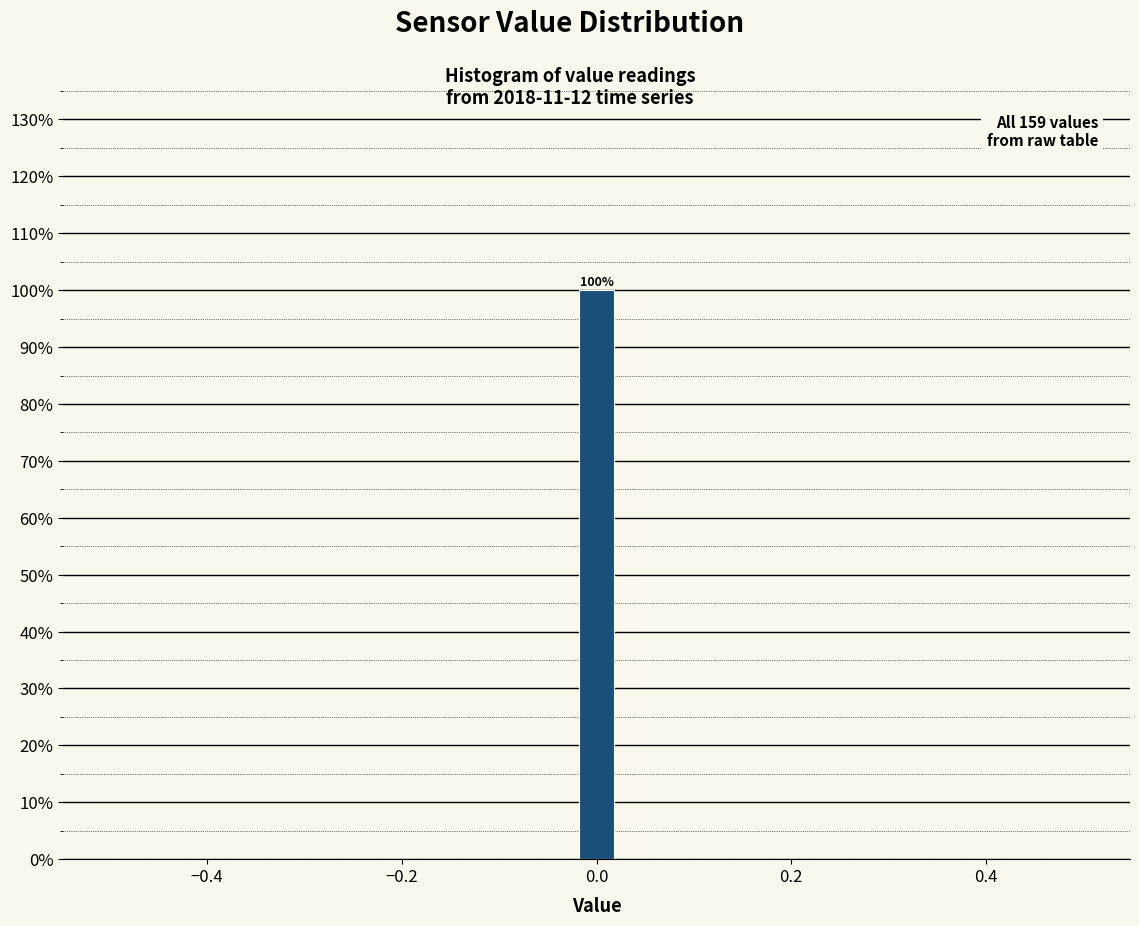

Read against the x-axis, roughly where is the centre of the tallest bar?

0.00